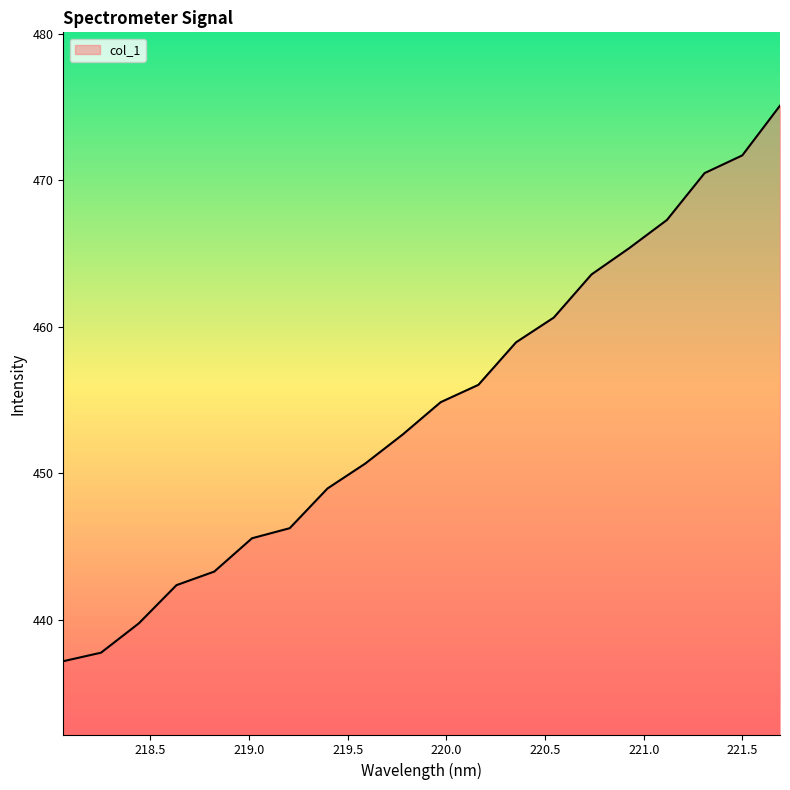

What is the sum of all values?

9088.4